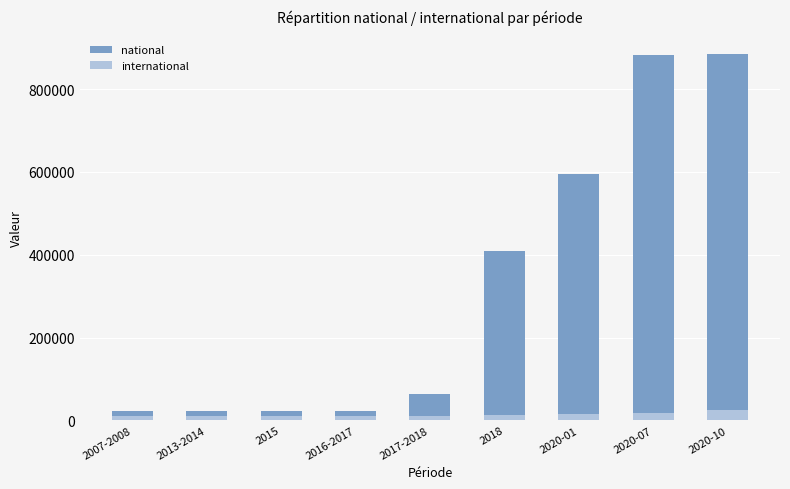

Reading left to right, what are all the values shown in this chart?

national: 2007-2008=23175	2013-2014=21804	2015=21806	2016-2017=21805	2017-2018=63685	2018=408954	2020-01=595488	2020-07=883265	2020-10=885575
international: 2007-2008=10414	2013-2014=9432	2015=9436	2016-2017=9439	2017-2018=9850	2018=11988	2020-01=15128	2020-07=17546	2020-10=24510